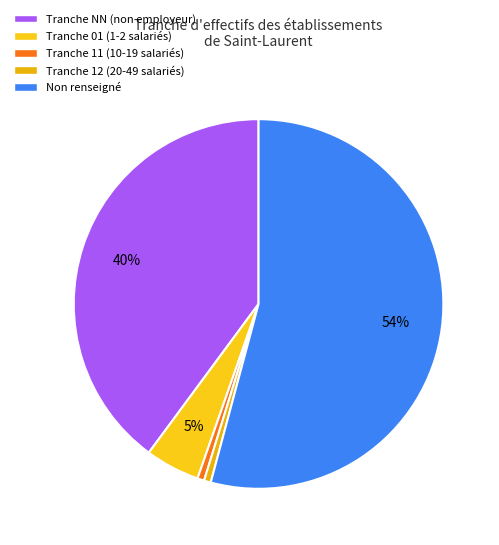

To the nearest percent, what is the difference between the largest and smallest slice percentages?

54%